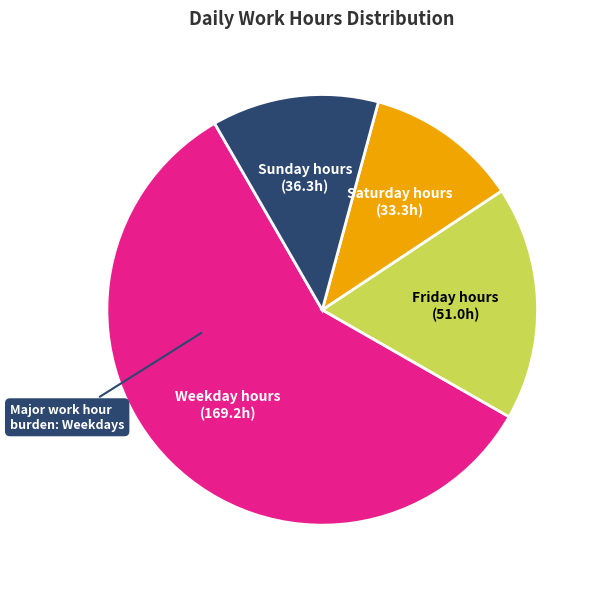

Count the number of slices in the pie.

4